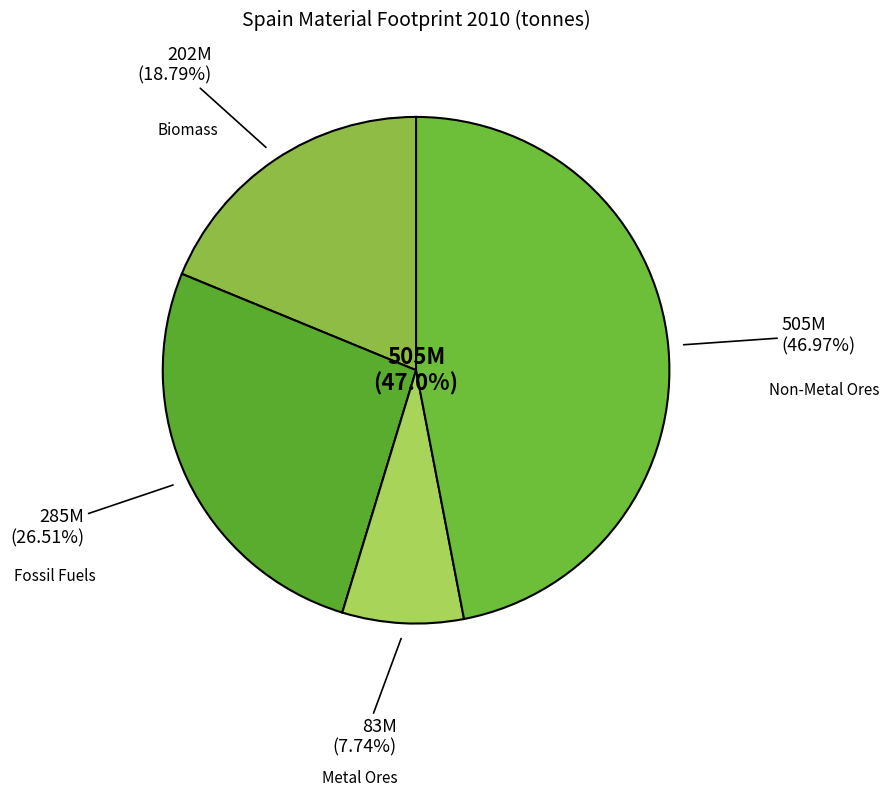

What is the total percentage of Material Footprint (Metal Ores) and Material Footprint (Fossil Fuels)?

34.2%